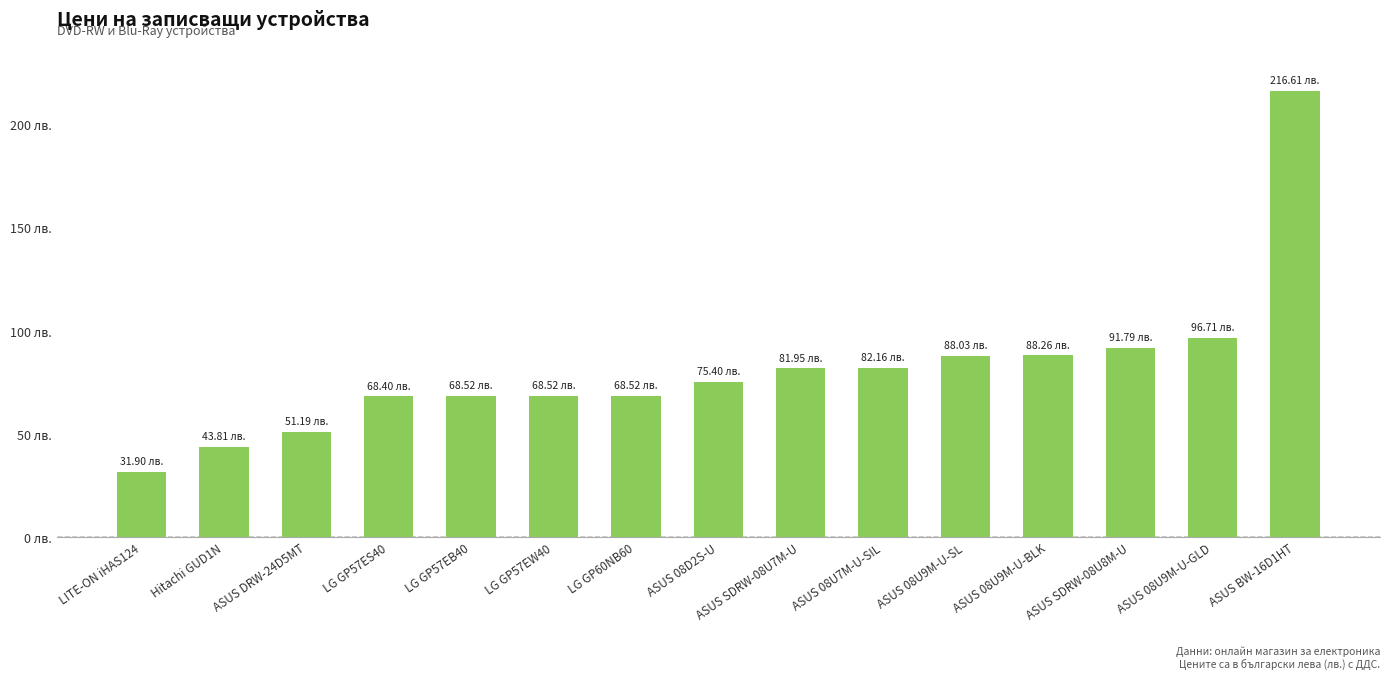

What is the value of the 1st bar from the left?

31.9